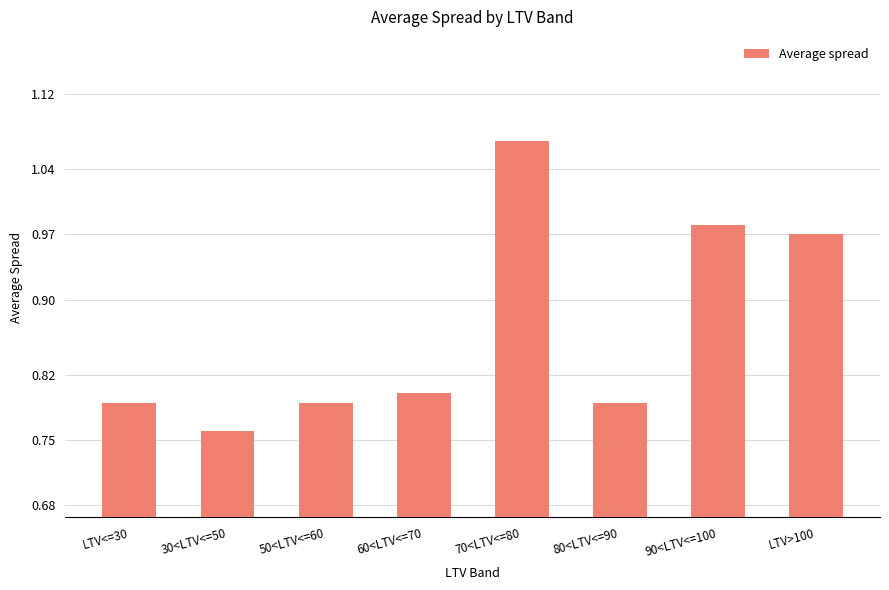

Count the number of data series in this chart.

1